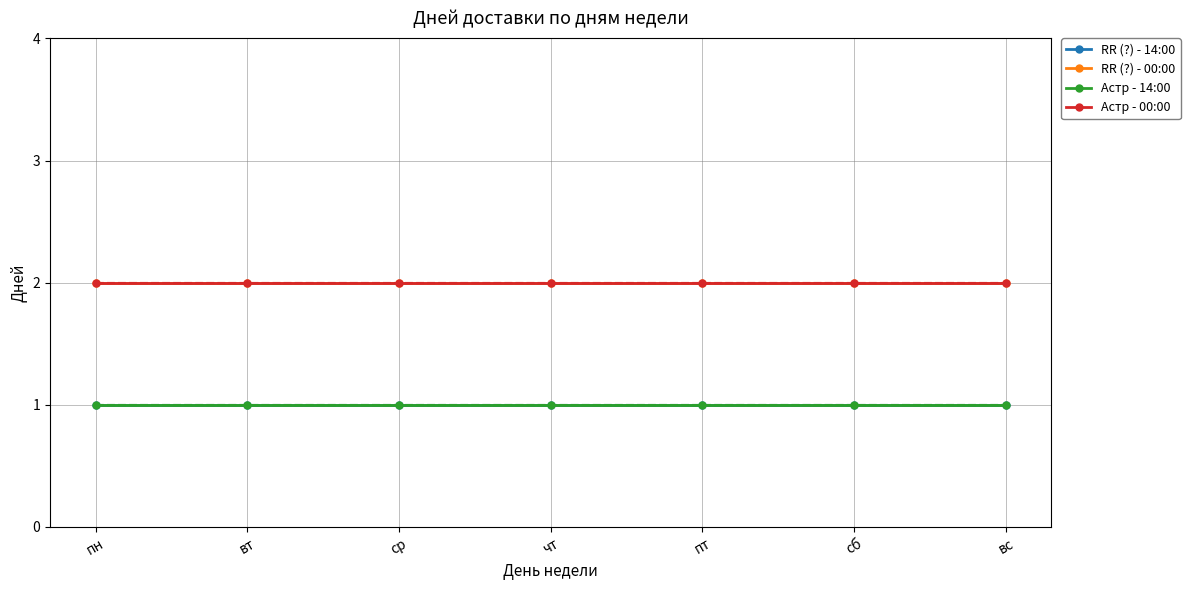

At which label is Астр - 14:00 closest to 1?

пн